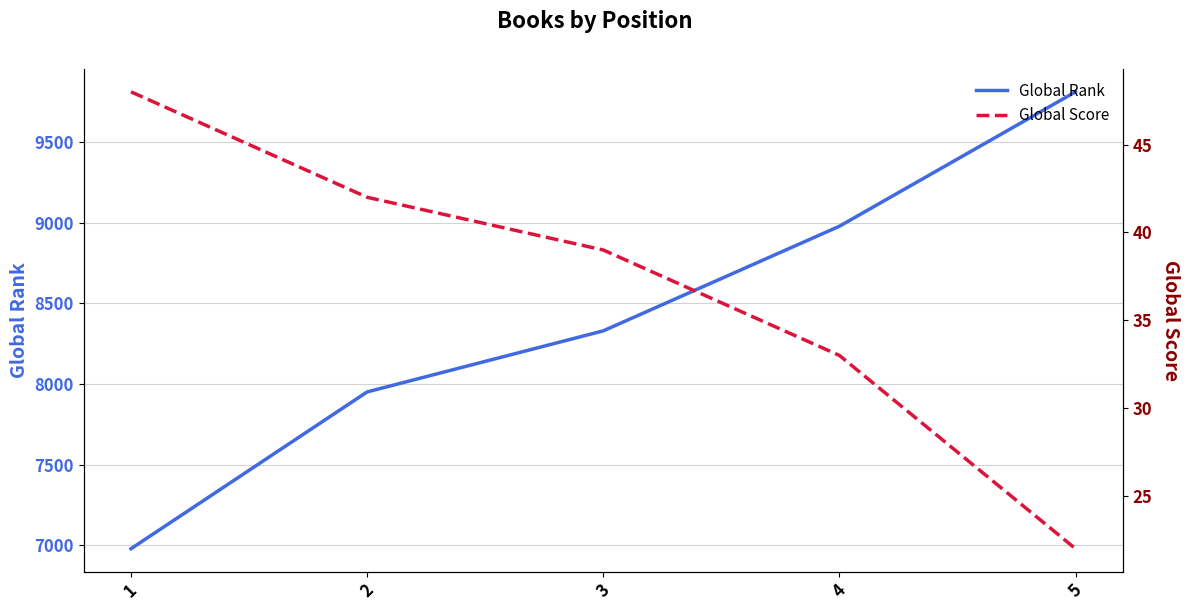

The Global Rank series shows 7951 at 2. True or false?

True